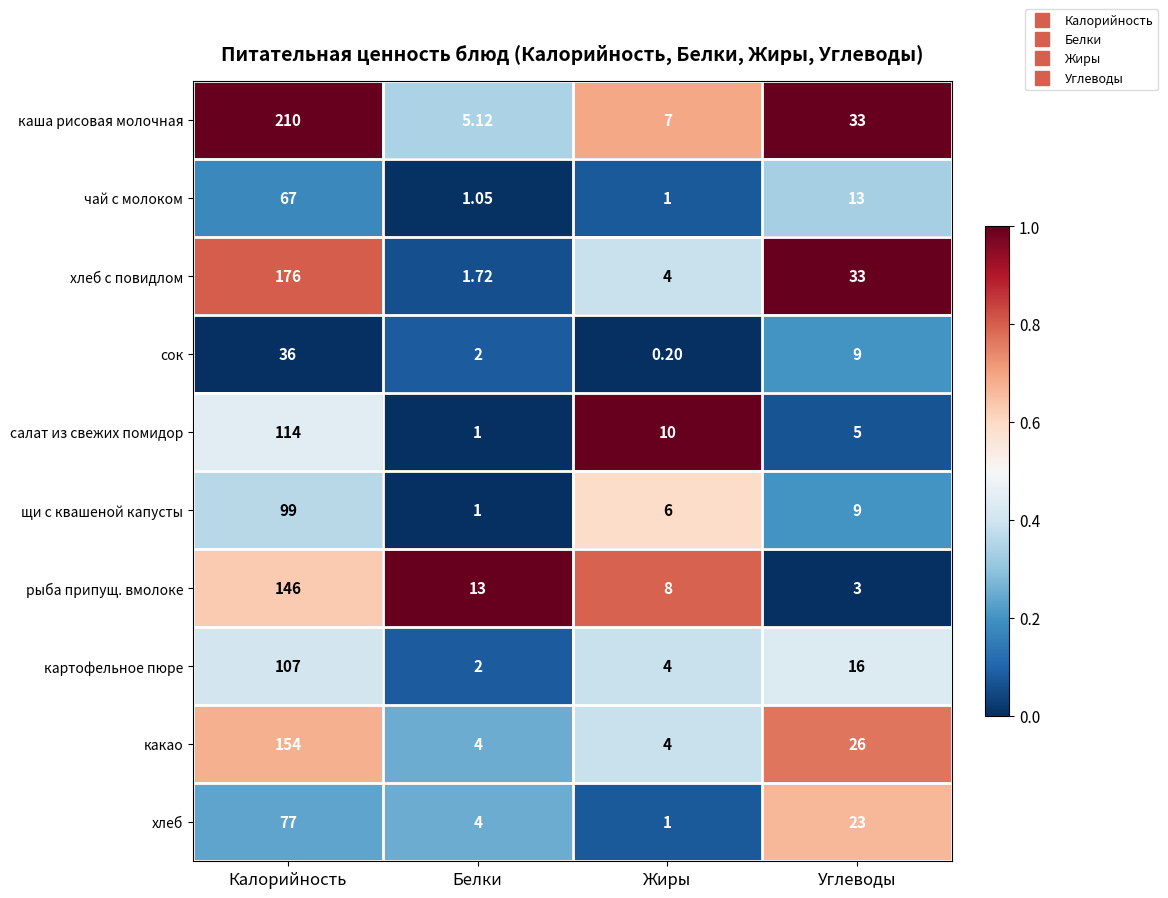

At which category does the chart reach its peak across all series?

Калорийность